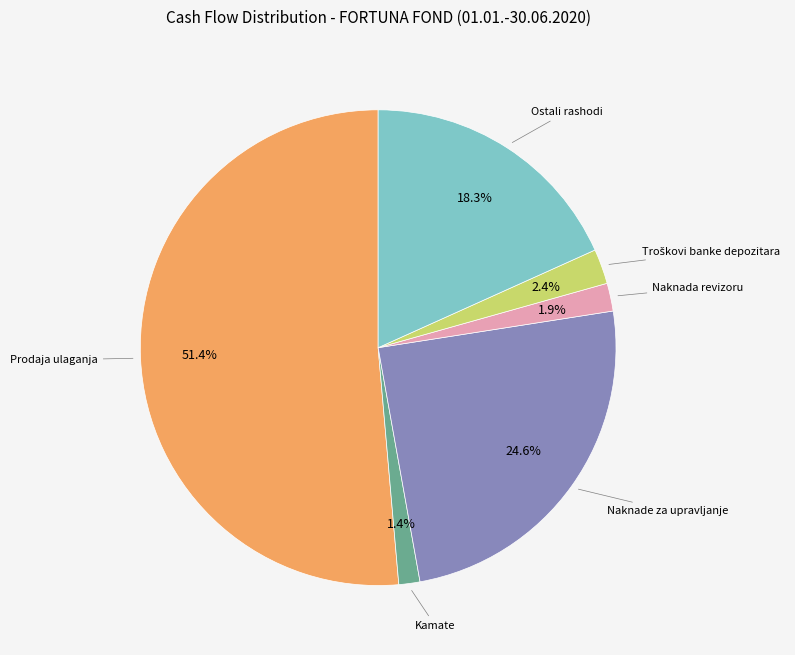

Is there any slice that represents more than half of the pie?

Yes